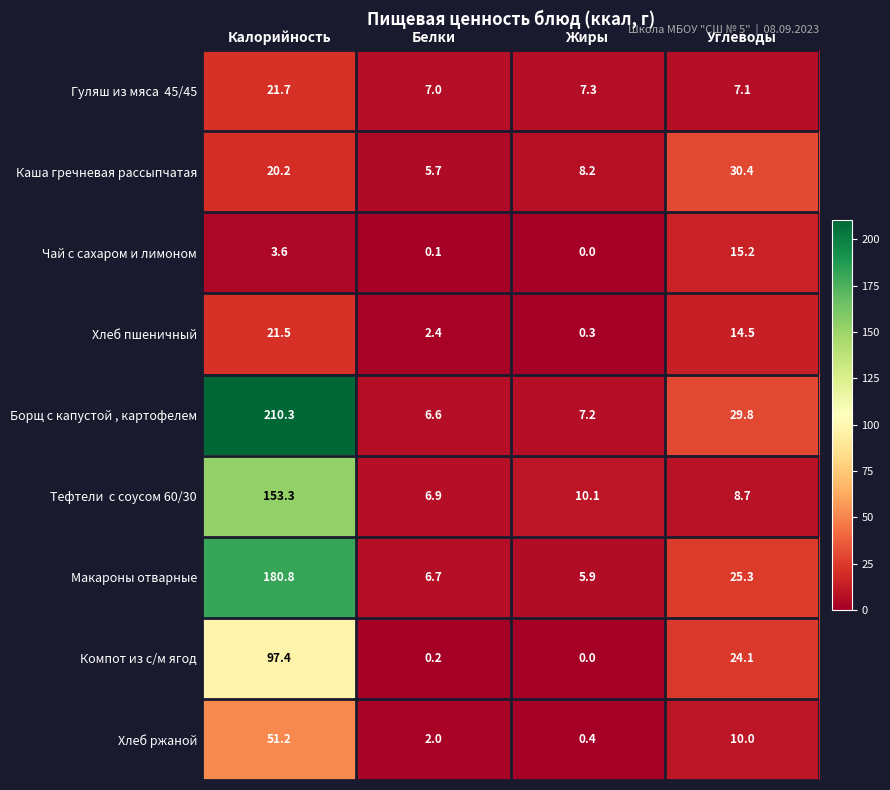

The Каша гречневая рассыпчатая series shows 13.2 at Жиры. True or false?

False